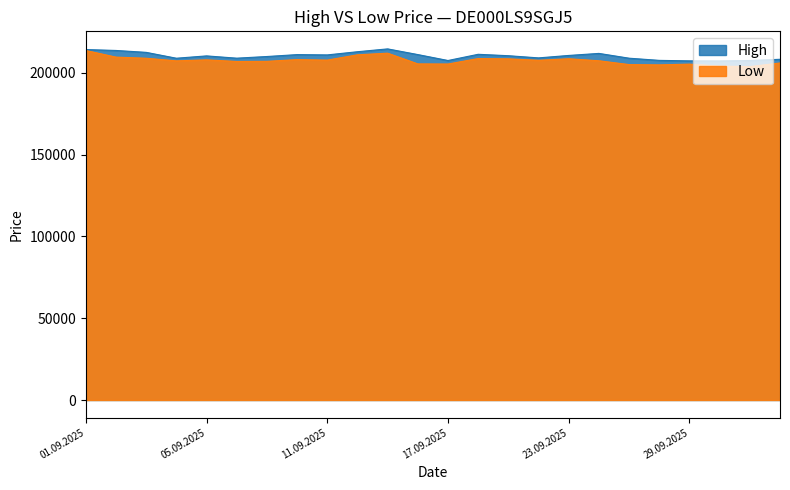

True or false: Low and High intersect in this chart.

False